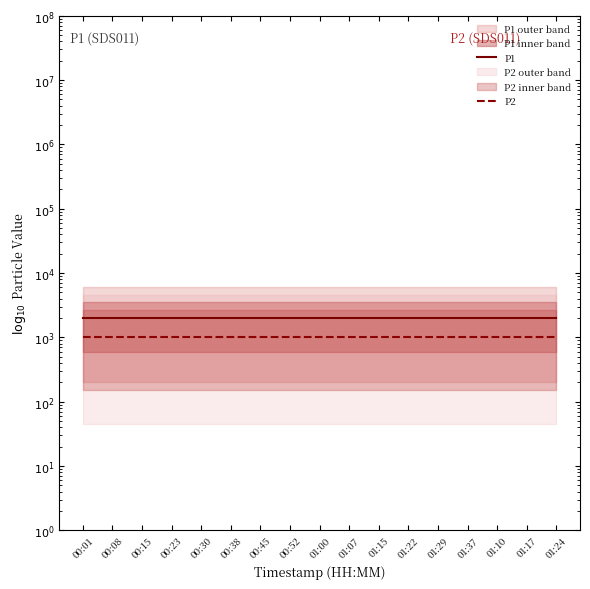

Is the value of P1 at 00:30 greater than the value of P2 at 00:15?

Yes